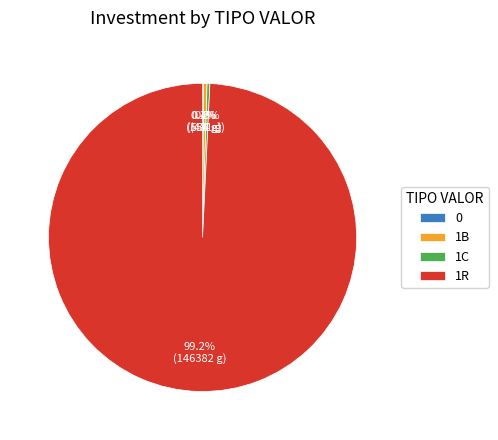

Is 1R the majority of the pie?

Yes